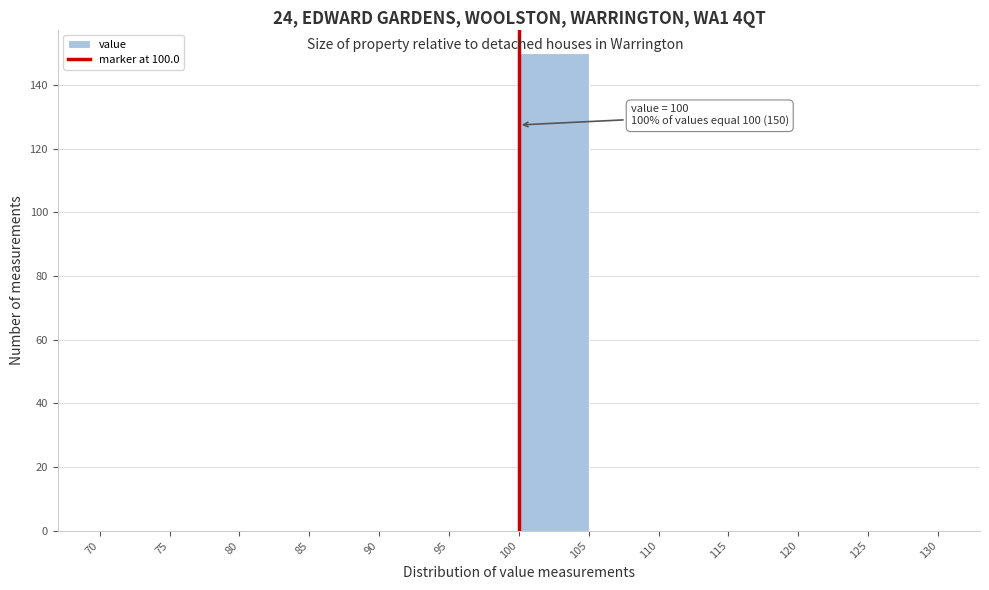

Which range on the x-axis has the tallest bar?

100 to 105